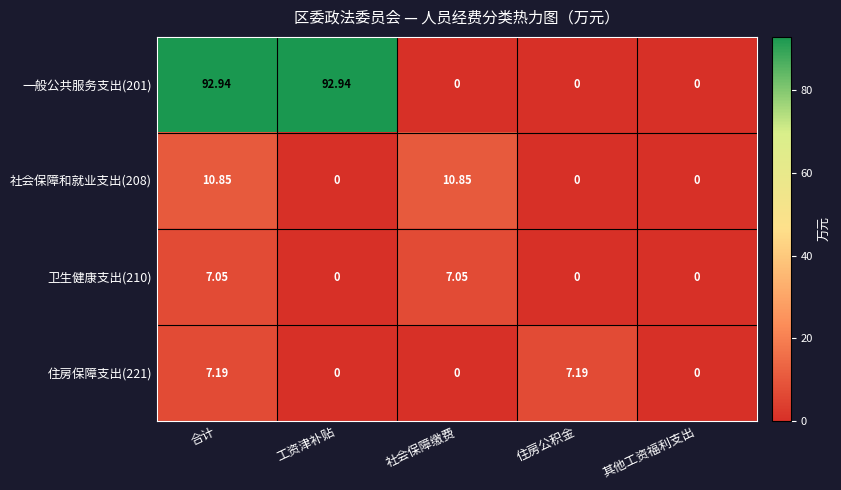

How many data points in 一般公共服务支出(201) are above 0?

2